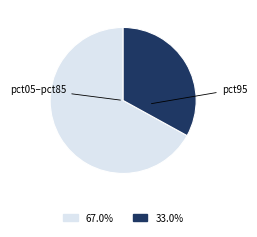

Is there any slice that represents more than half of the pie?

Yes